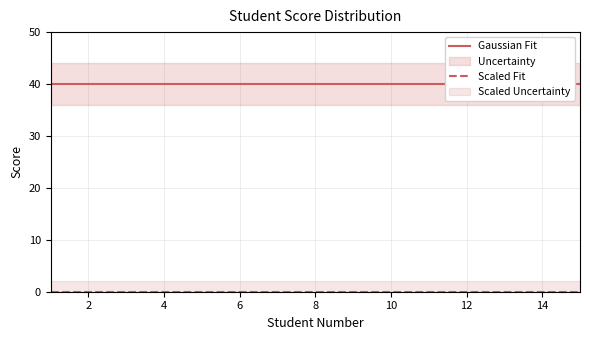

Which has a higher value, 12 or 11?

12